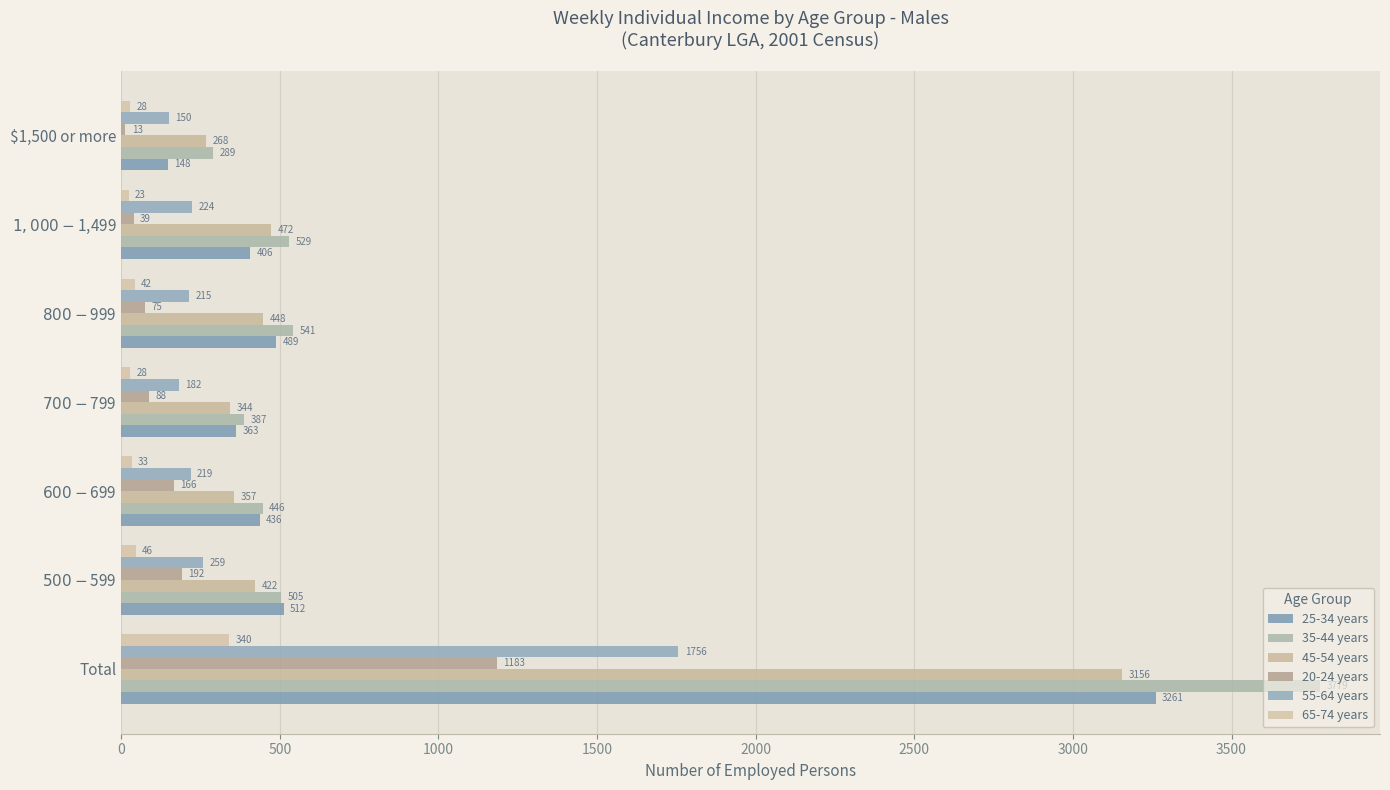

Which series has the largest total across all categories?

35-44 years